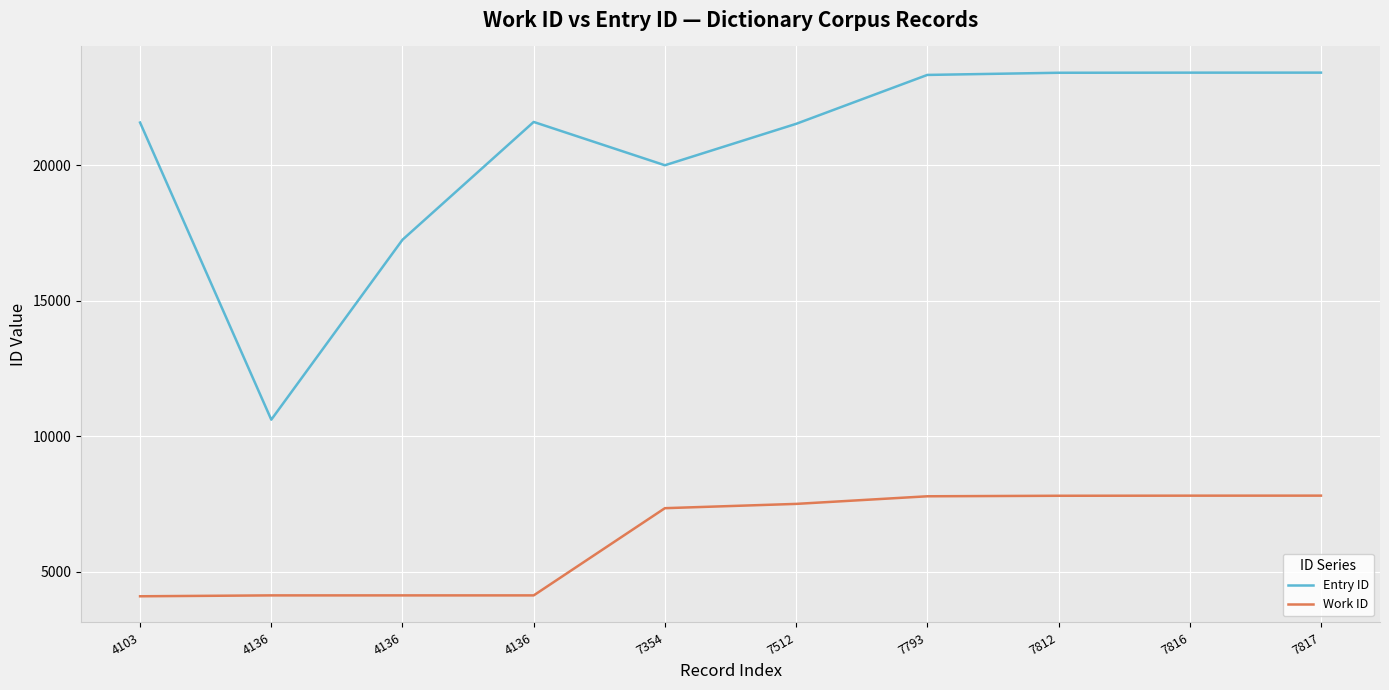

What are all the series names shown in the legend?

Entry ID, Work ID